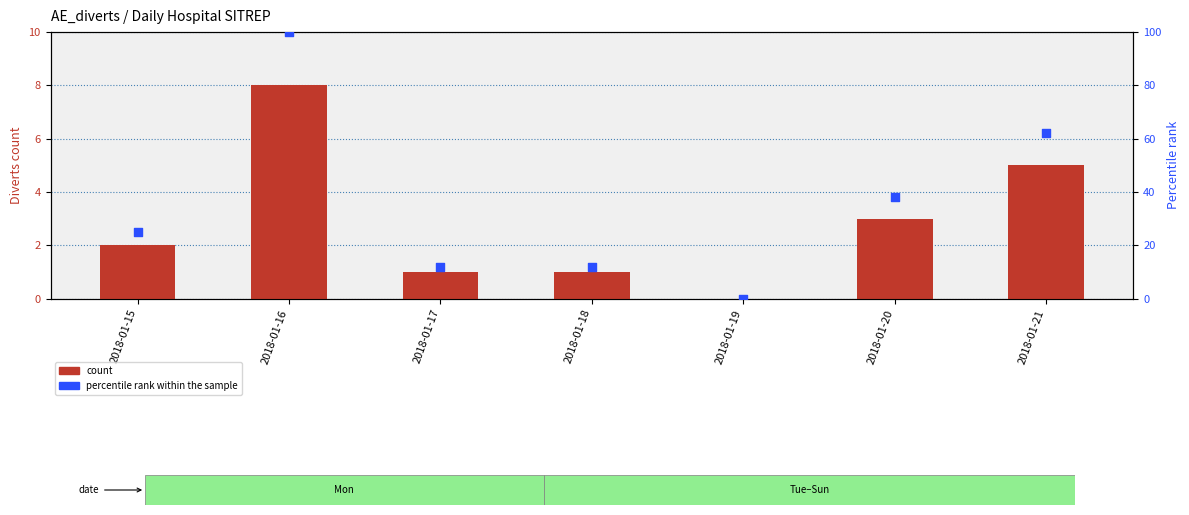

What are all the series names shown in the legend?

count, percentile rank within the sample